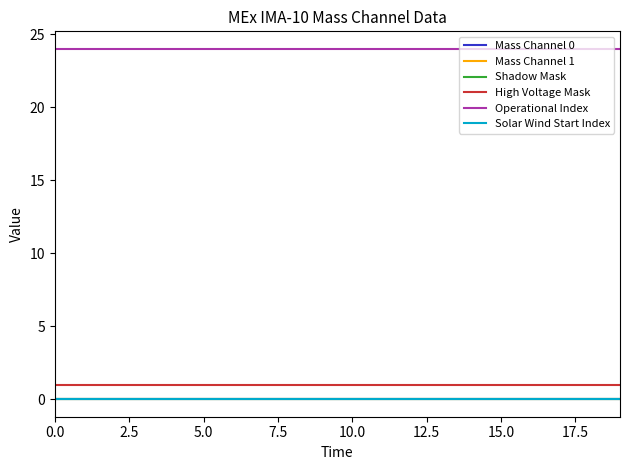

Does the chart have visible grid lines?

No